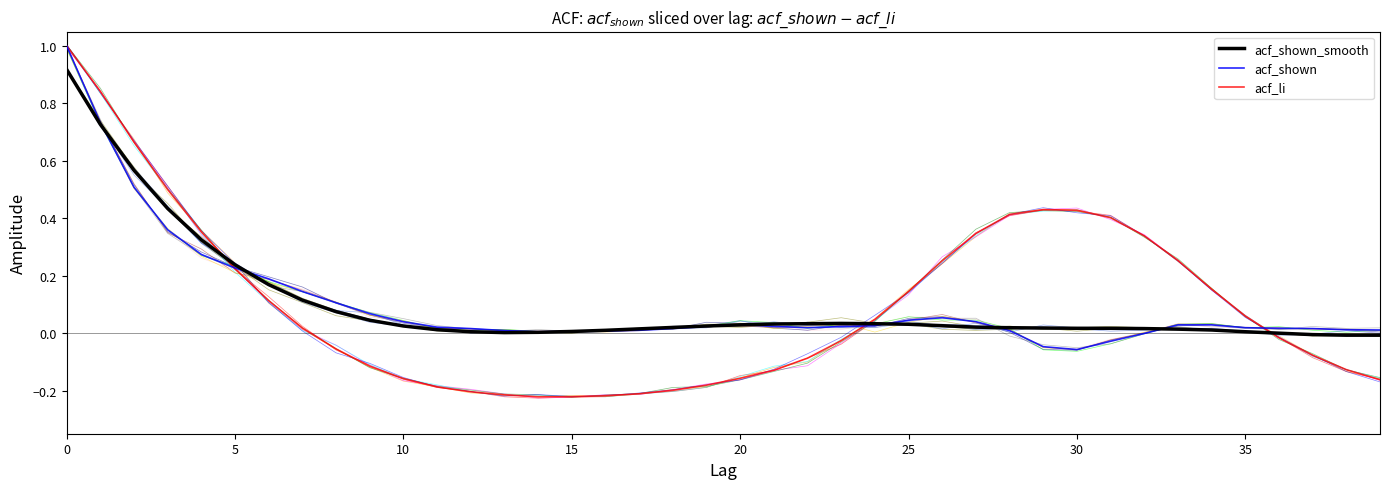

Does the chart display data point markers on the line(s)?

No